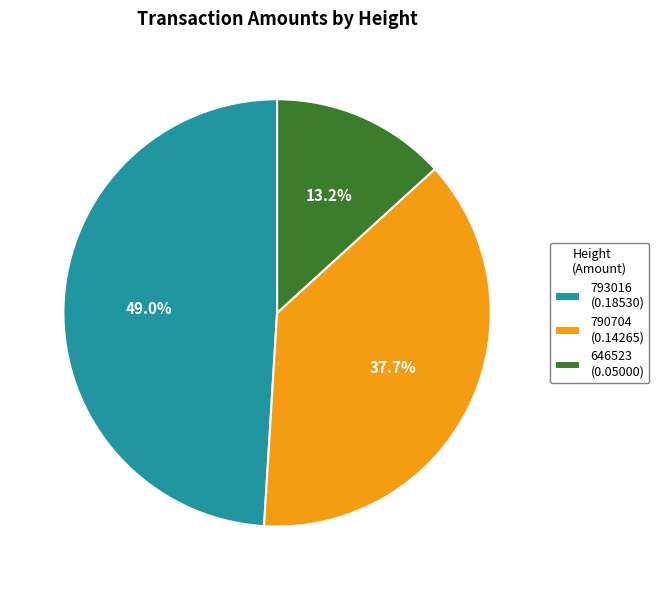

To the nearest percent, what percentage of the pie is 646523?

13%